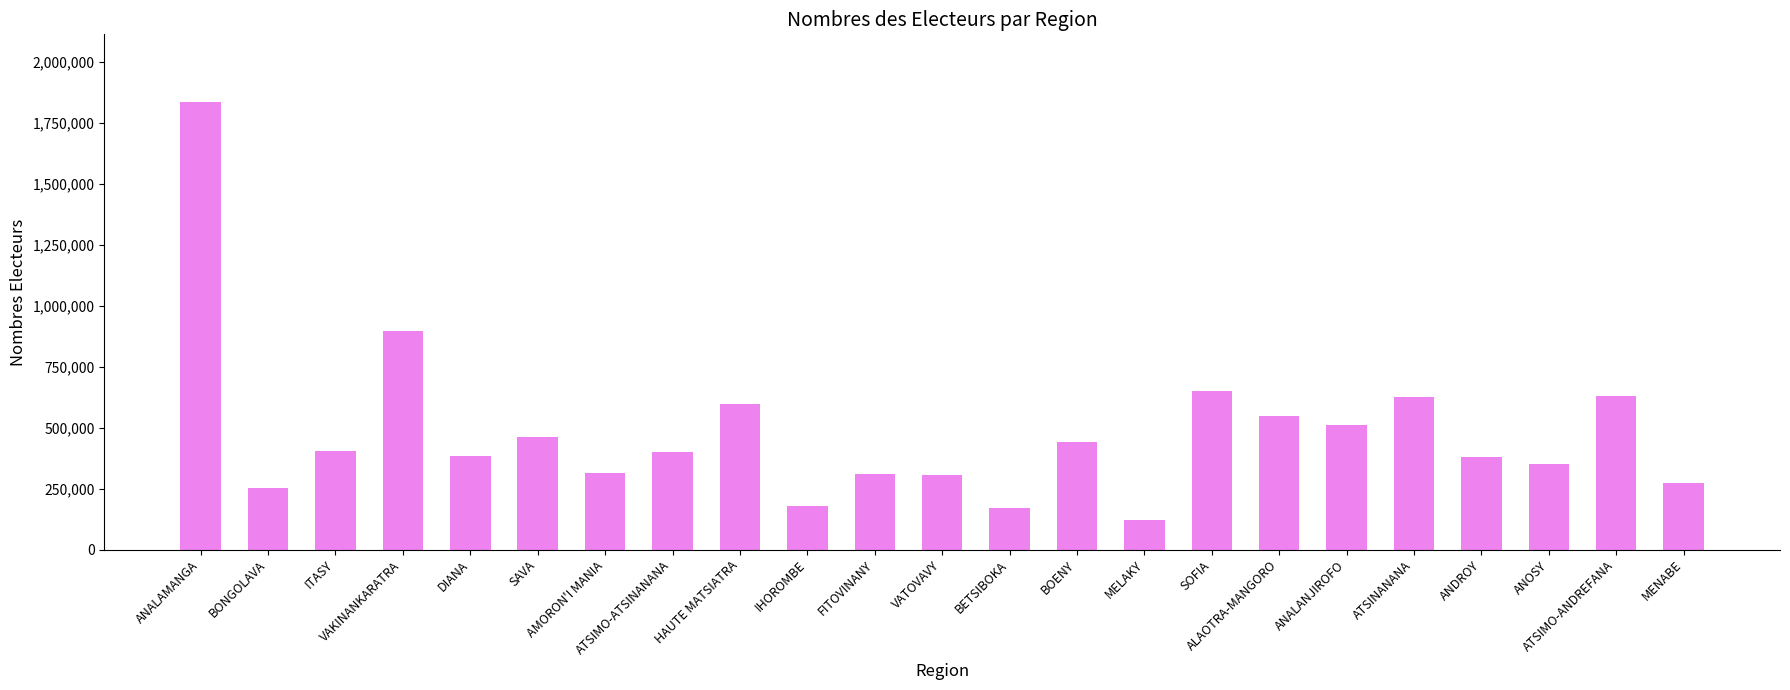

Does the chart contain stacked bars?

No